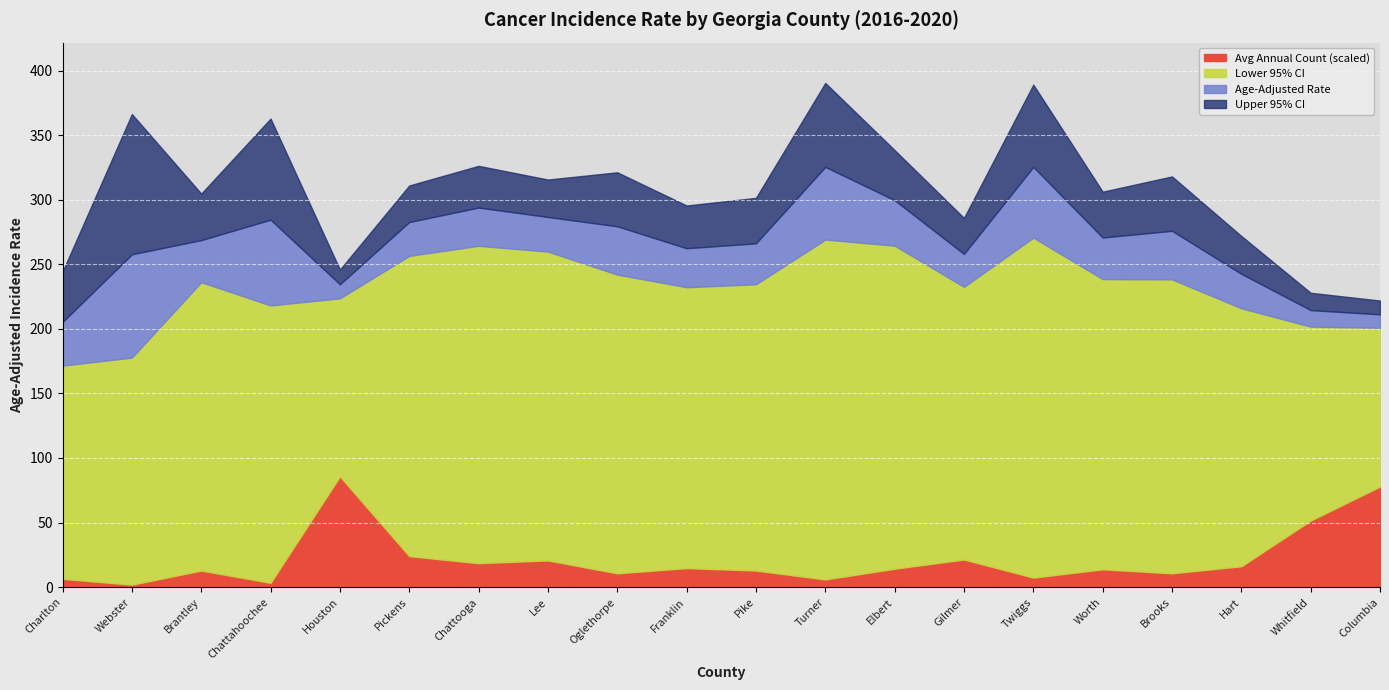

What is the difference between the Upper 95% CI values at Chattahoochee and Webster?

3.5